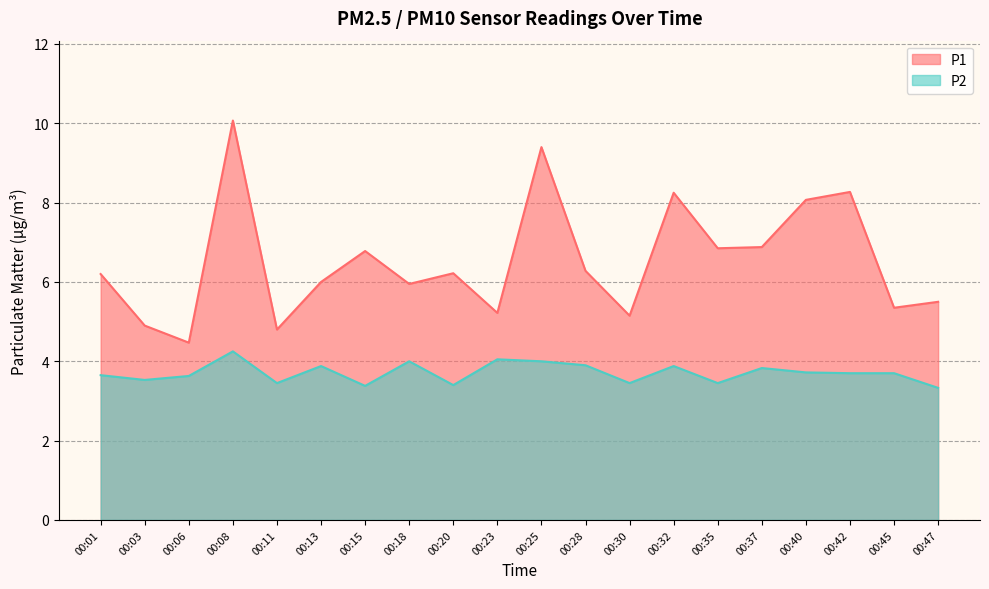

True or false: P1 and P2 intersect in this chart.

False